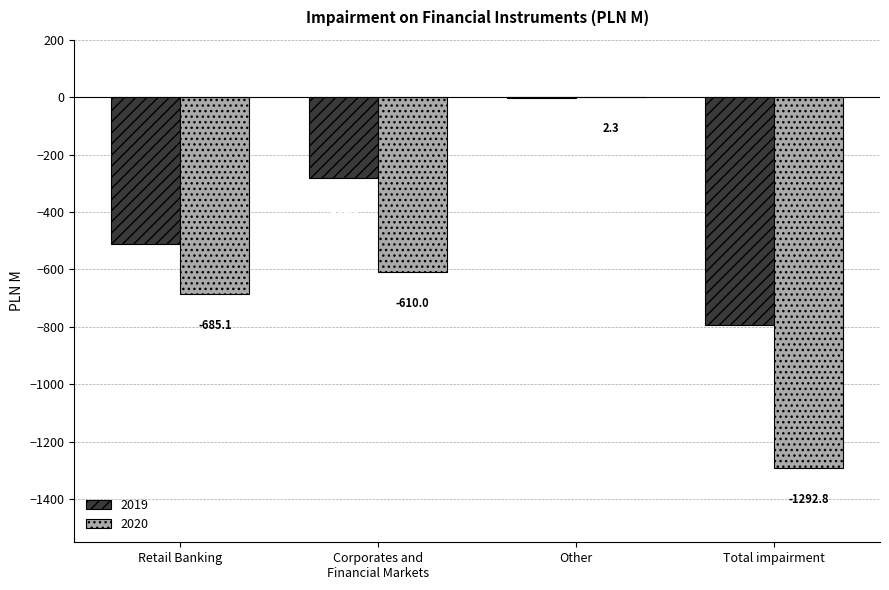

Are the bars grouped side by side (vs. stacked)?

Yes